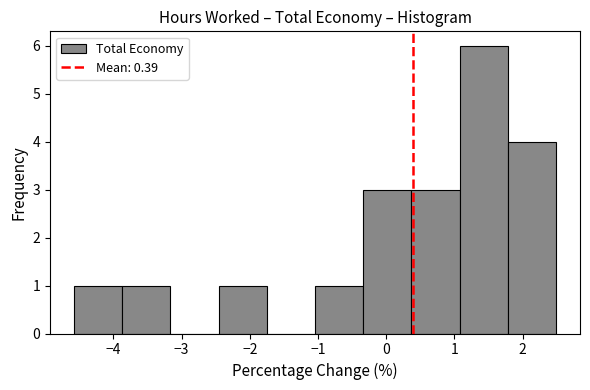

Reading left to right, list every bar in this chart as the range it spans on the x-axis followed by its height. Neither the bar edges nor the heights are printed on the chart, so give them approximately, as read against the axes.

-4.6 to -3.9: 1
-3.9 to -3.2: 1
-3.2 to -2.5: 0
-2.5 to -1.8: 1
-1.8 to -1.0: 0
-1.0 to -0.3: 1
-0.3 to 0.4: 3
0.4 to 1.1: 3
1.1 to 1.8: 6
1.8 to 2.5: 4